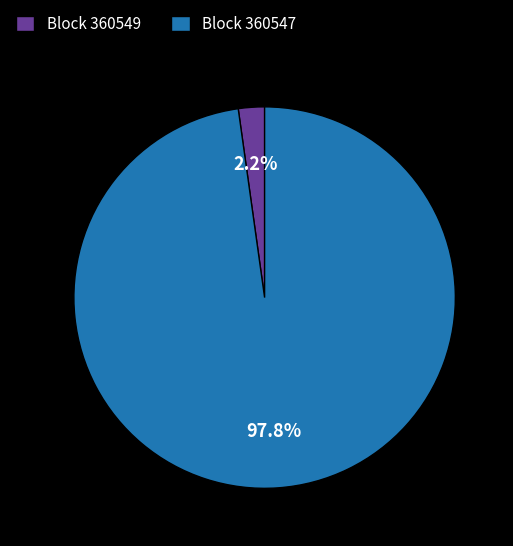

What is the largest slice in the pie chart?

Block 360547